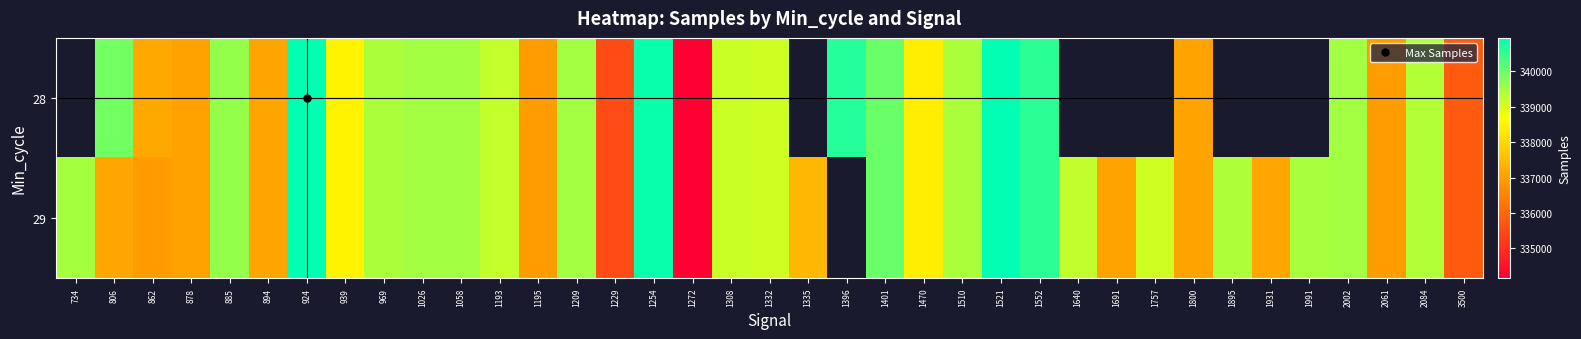

Between 2061 and 1209, which is larger?

1209